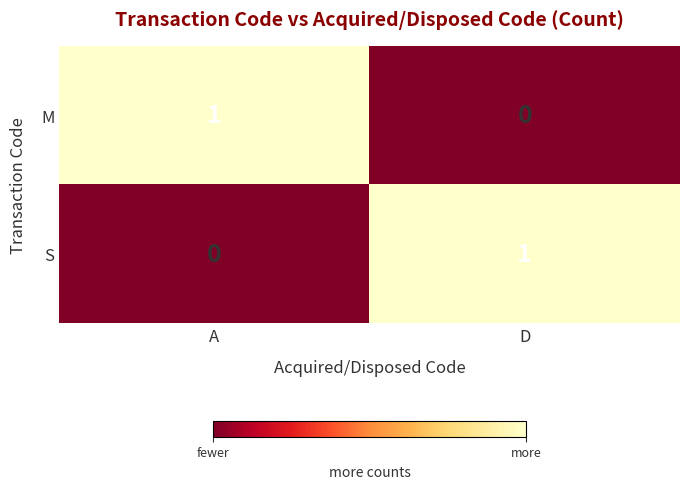

Reading right to left, list all the values displayed in this chart.

M: 0	1
S: 1	0